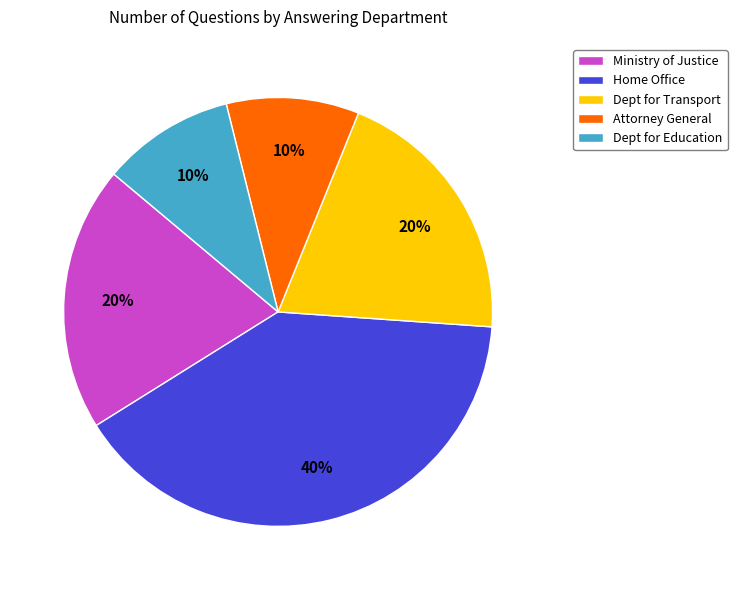

To the nearest percent, what portion does Attorney General represent?

10%